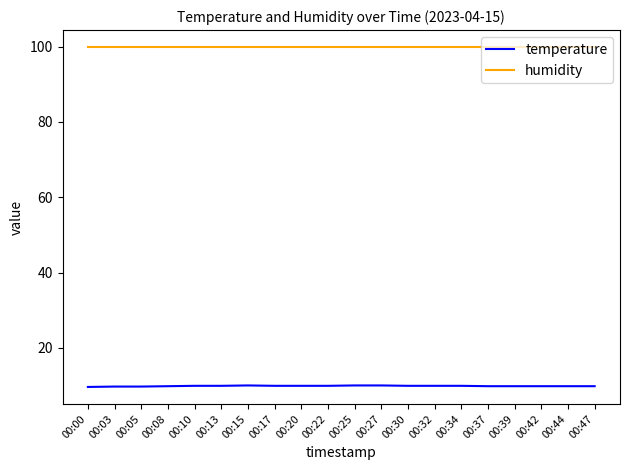

Is the value of humidity at 00:37 greater than the value of temperature at 00:20?

Yes